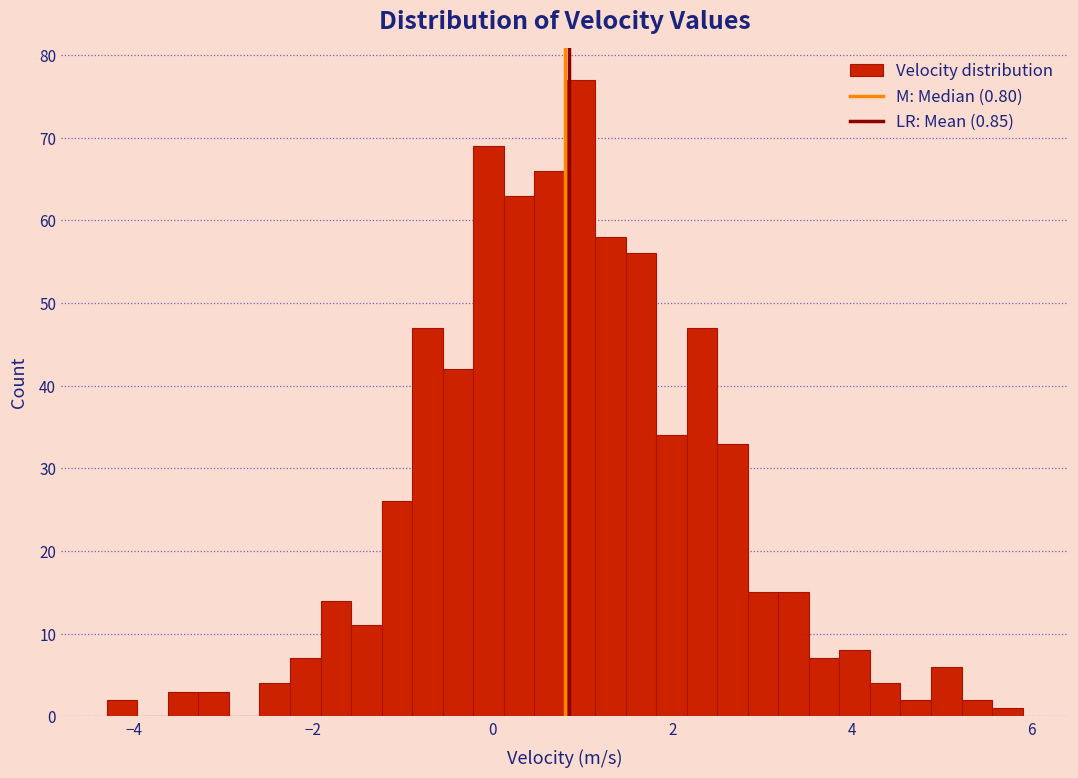

Around what value on the x-axis is the tallest bar? Give the approximate position of its centre, as read against the axis.

1.0